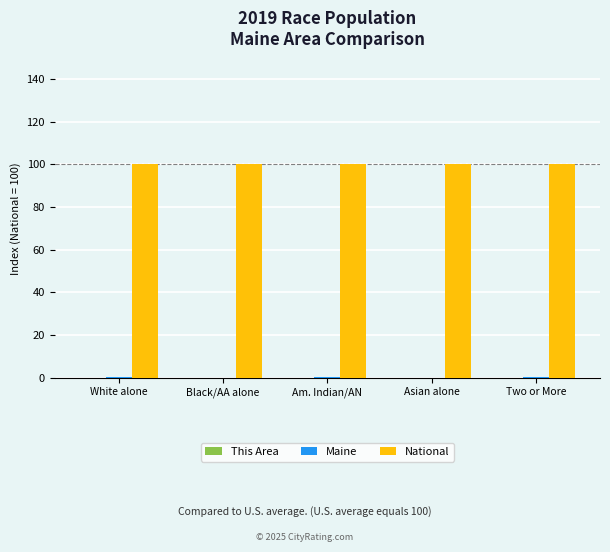

The National series shows 100.0 at Two or More. True or false?

True